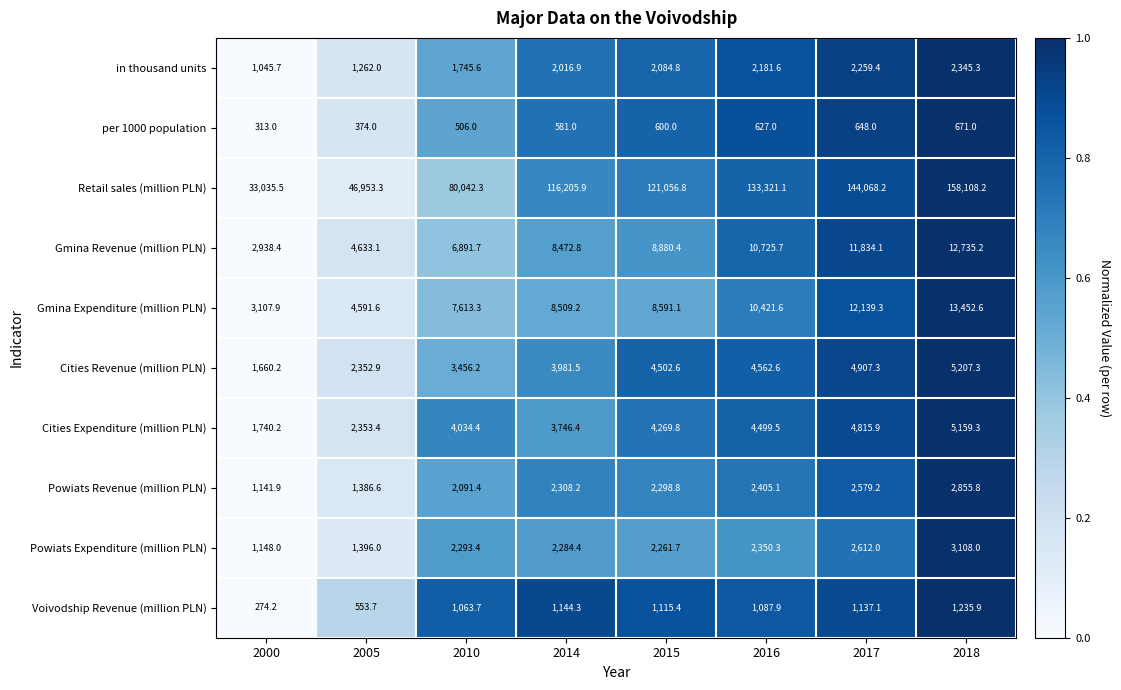

What is the difference between the maximum and minimum values in the Gmina Expenditure (million PLN) series?

10344.7